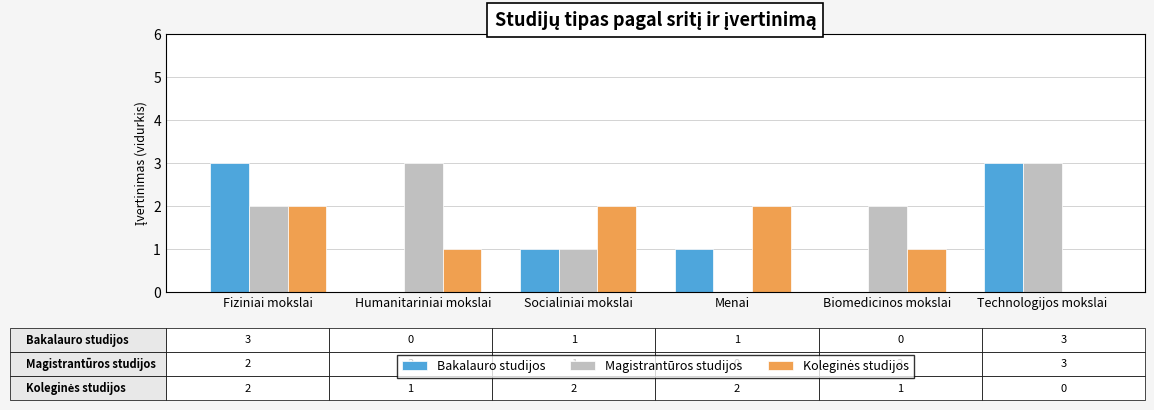

What is the total value across all series at Biomedicinos mokslai?

3